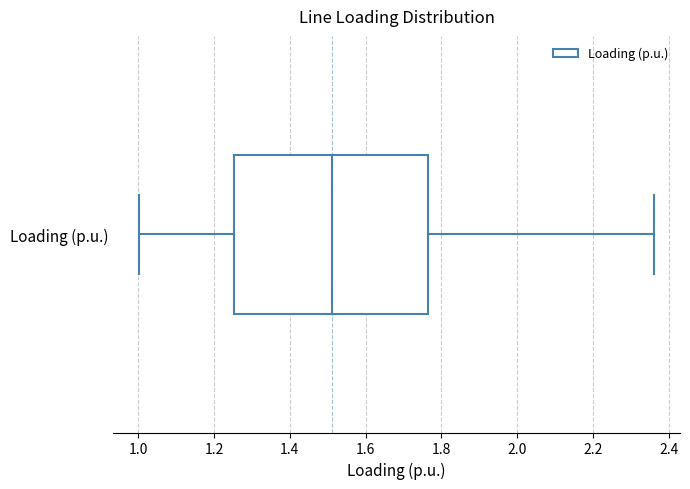

Read this box plot against the x-axis: the position of the median line, the range covered by the box, and the ends of both whiskers. The values are not printed on the chart, so give them approximately, as read against the axis.

median 1.52, box 1.26 to 1.76, whiskers 1.00 to 2.36